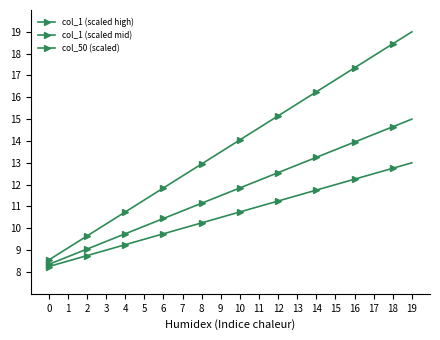

Rank the series at 7 from highest to lowest value.

col_1 (scaled high), col_1 (scaled mid), col_50 (scaled)